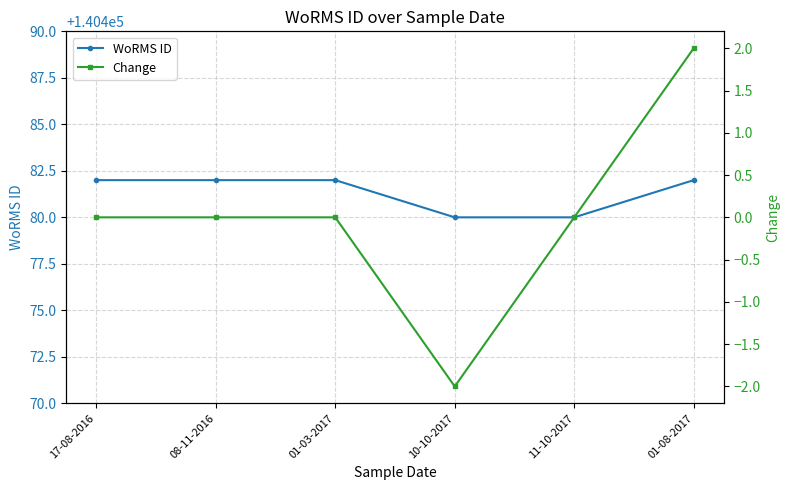

What are all the series names shown in the legend?

WoRMS ID, Change